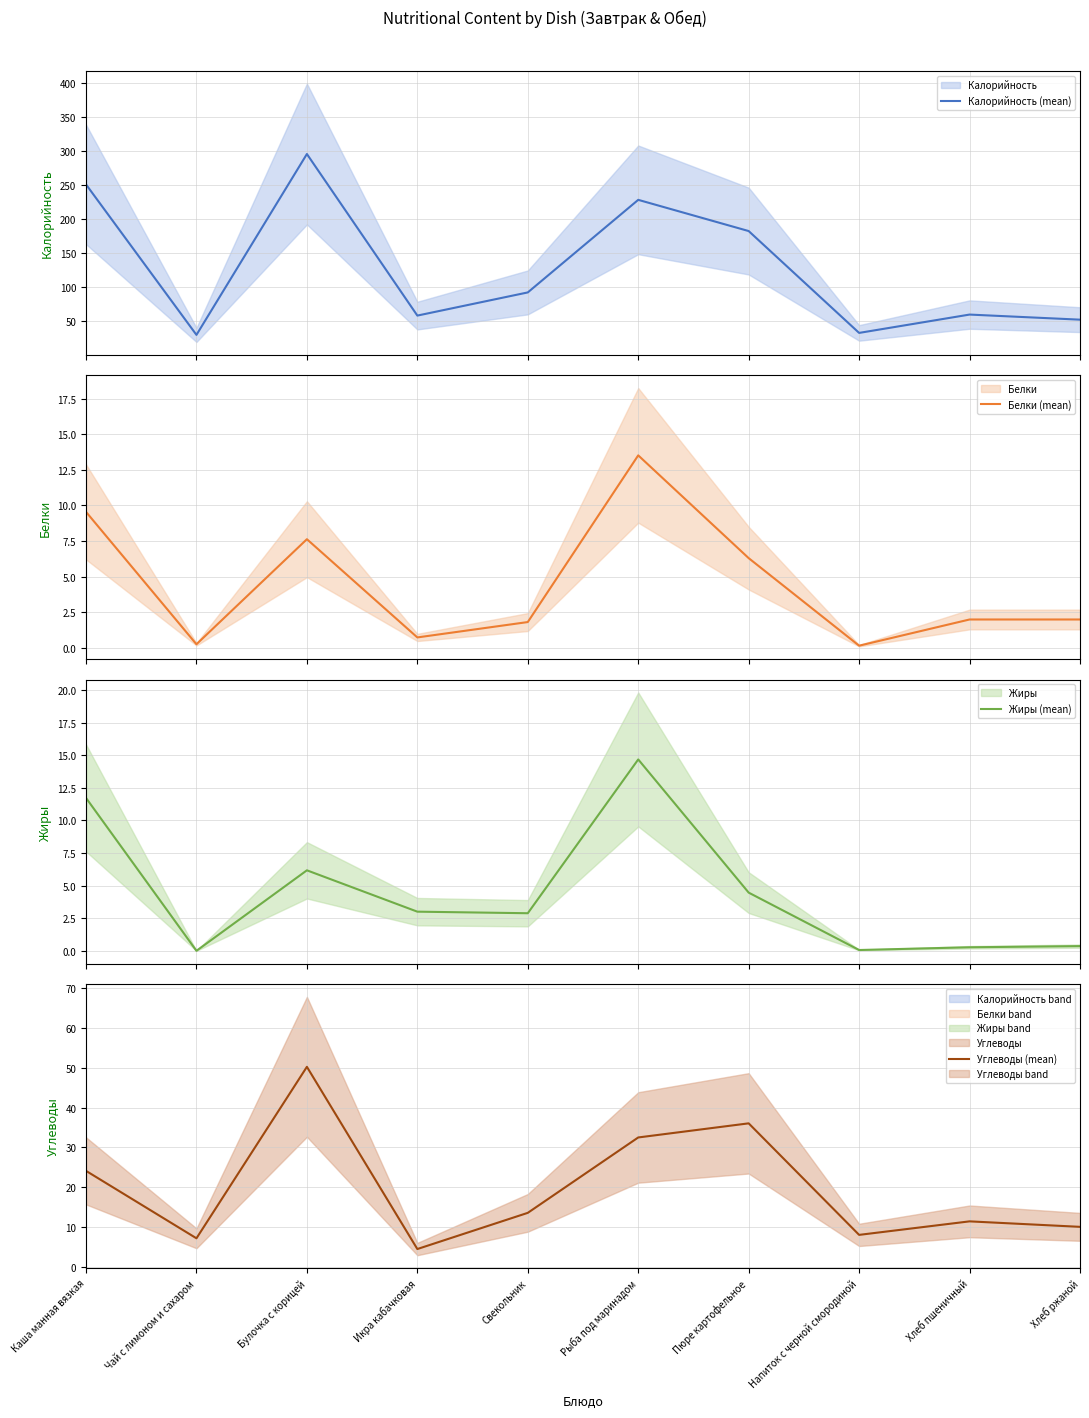

Rank the series by their maximum value, from highest to lowest.

Калорийность (mean), Углеводы (mean), Жиры (mean), Белки (mean)